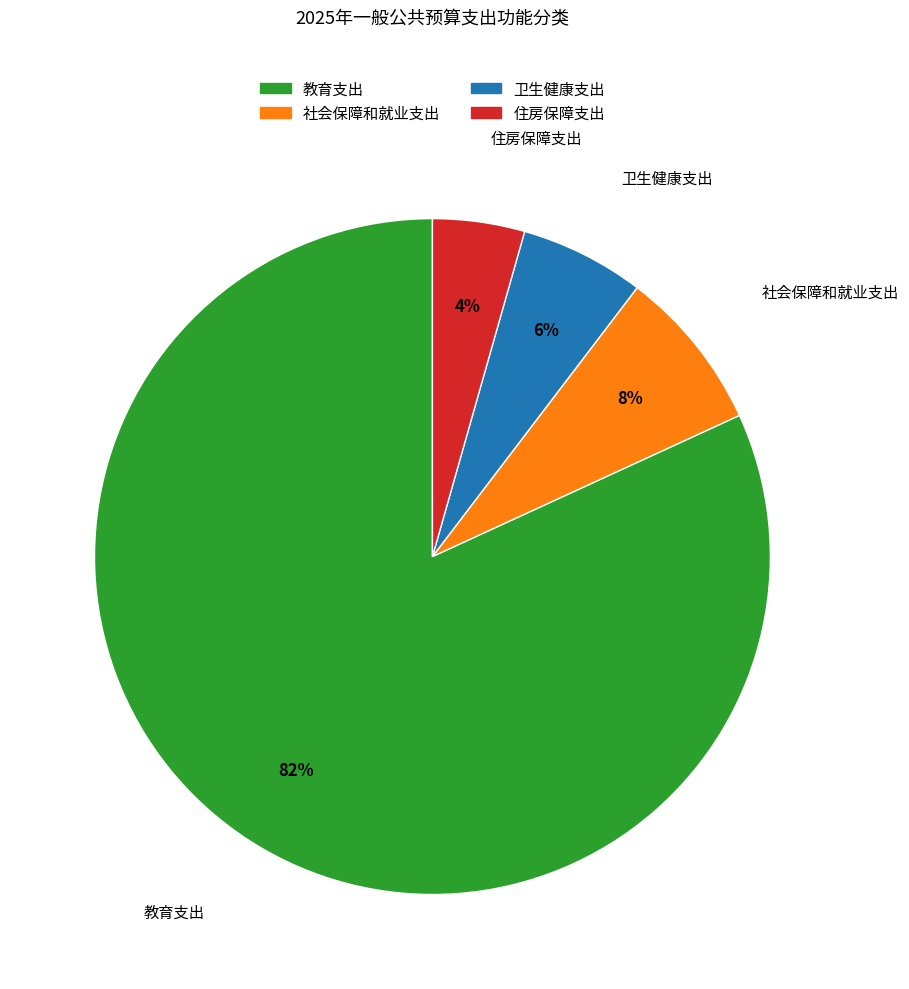

What is the smallest slice in the pie chart?

住房保障支出